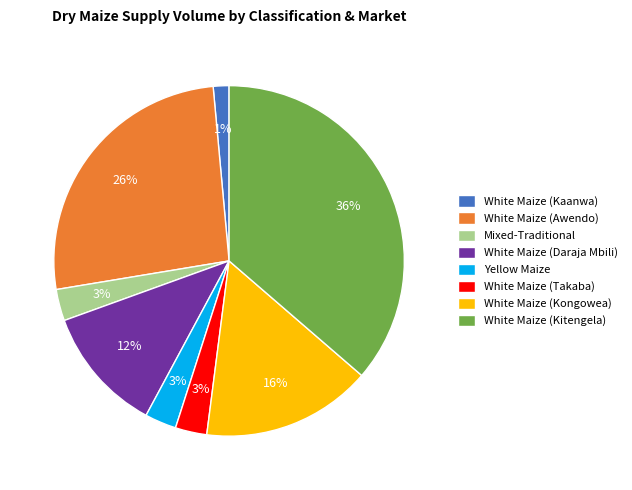

Is the sum of Mixed-Traditional and White Maize (Kaanwa) greater than half?

No